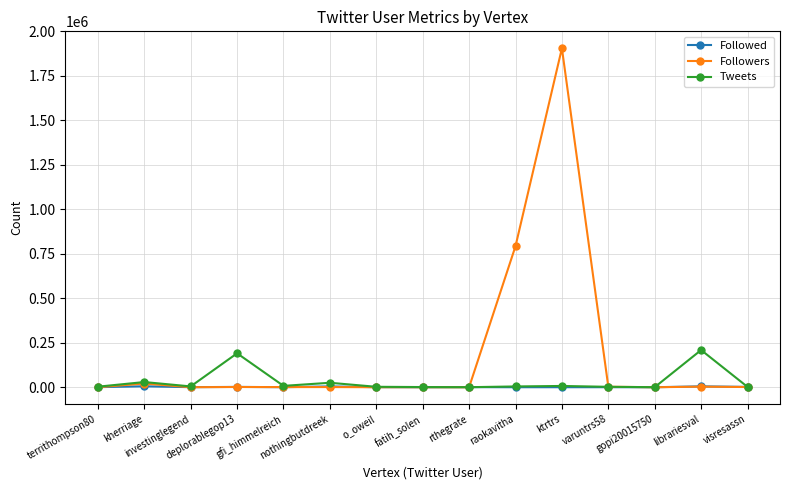

Which series has the widest spread of values?

Followers